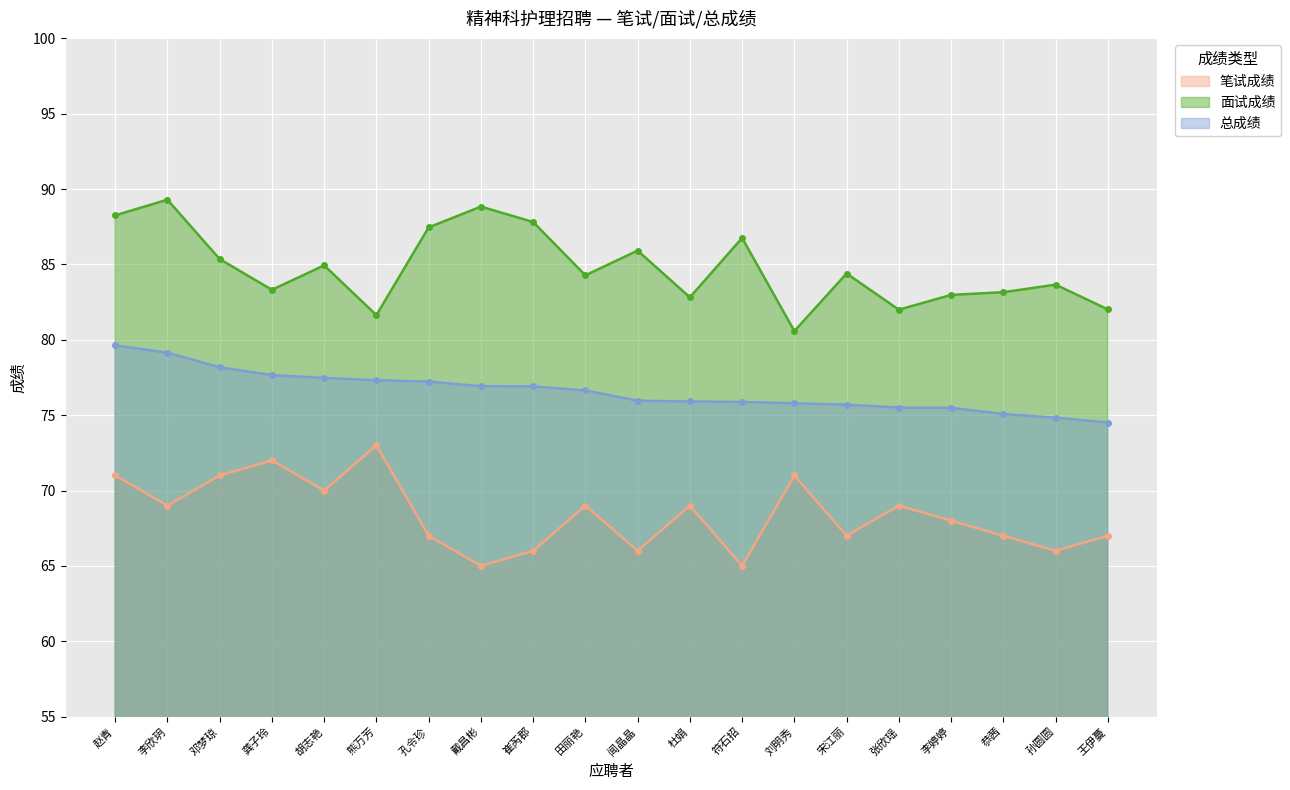

The 笔试成绩 series shows 25.5 at 孙圆圆. True or false?

False